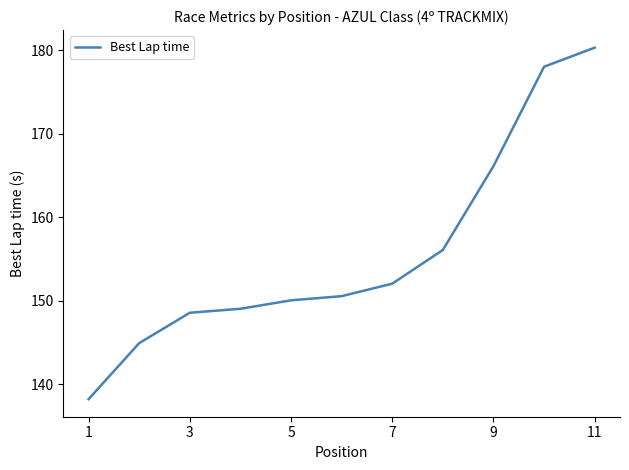

What is the minimum value shown in the chart?

138.2